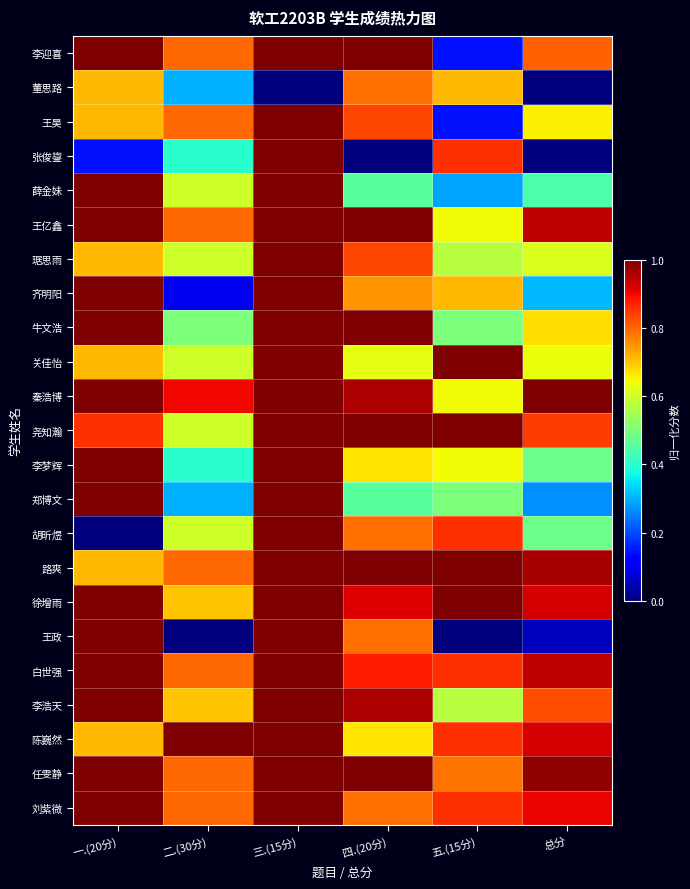

Reading right to left, transcribe all the data shown in this chart.

李迎喜: 总分=0.8	五.(15分)=0.1	四.(20分)=1.0	三.(15分)=1.0	二.(30分)=0.8	一.(20分)=1.0
董思路: 总分=0.0	五.(15分)=0.7	四.(20分)=0.8	三.(15分)=0.0	二.(30分)=0.3	一.(20分)=0.7
王昊: 总分=0.7	五.(15分)=0.1	四.(20分)=0.8	三.(15分)=1.0	二.(30分)=0.8	一.(20分)=0.7
张俊鋆: 总分=0.0	五.(15分)=0.9	四.(20分)=0.0	三.(15分)=1.0	二.(30分)=0.4	一.(20分)=0.1
薛金妹: 总分=0.4	五.(15分)=0.3	四.(20分)=0.5	三.(15分)=1.0	二.(30分)=0.6	一.(20分)=1.0
王亿鑫: 总分=0.9	五.(15分)=0.6	四.(20分)=1.0	三.(15分)=1.0	二.(30分)=0.8	一.(20分)=1.0
琚思雨: 总分=0.6	五.(15分)=0.6	四.(20分)=0.8	三.(15分)=1.0	二.(30分)=0.6	一.(20分)=0.7
齐明阳: 总分=0.3	五.(15分)=0.7	四.(20分)=0.8	三.(15分)=1.0	二.(30分)=0.1	一.(20分)=1.0
牛文浩: 总分=0.7	五.(15分)=0.5	四.(20分)=1.0	三.(15分)=1.0	二.(30分)=0.5	一.(20分)=1.0
关佳怡: 总分=0.6	五.(15分)=1.0	四.(20分)=0.6	三.(15分)=1.0	二.(30分)=0.6	一.(20分)=0.7
秦浩博: 总分=1.0	五.(15分)=0.6	四.(20分)=1.0	三.(15分)=1.0	二.(30分)=0.9	一.(20分)=1.0
尧知瀚: 总分=0.8	五.(15分)=1.0	四.(20分)=1.0	三.(15分)=1.0	二.(30分)=0.6	一.(20分)=0.9
李梦辉: 总分=0.5	五.(15分)=0.6	四.(20分)=0.7	三.(15分)=1.0	二.(30分)=0.4	一.(20分)=1.0
郑博文: 总分=0.3	五.(15分)=0.5	四.(20分)=0.5	三.(15分)=1.0	二.(30分)=0.3	一.(20分)=1.0
胡昕煜: 总分=0.5	五.(15分)=0.9	四.(20分)=0.8	三.(15分)=1.0	二.(30分)=0.6	一.(20分)=0.0
路爽: 总分=1.0	五.(15分)=1.0	四.(20分)=1.0	三.(15分)=1.0	二.(30分)=0.8	一.(20分)=0.7
徐增雨: 总分=0.9	五.(15分)=1.0	四.(20分)=0.9	三.(15分)=1.0	二.(30分)=0.7	一.(20分)=1.0
王政: 总分=0.1	五.(15分)=0.0	四.(20分)=0.8	三.(15分)=1.0	二.(30分)=0.0	一.(20分)=1.0
白世强: 总分=0.9	五.(15分)=0.9	四.(20分)=0.9	三.(15分)=1.0	二.(30分)=0.8	一.(20分)=1.0
李浩天: 总分=0.8	五.(15分)=0.6	四.(20分)=1.0	三.(15分)=1.0	二.(30分)=0.7	一.(20分)=1.0
陈巍然: 总分=0.9	五.(15分)=0.9	四.(20分)=0.7	三.(15分)=1.0	二.(30分)=1.0	一.(20分)=0.7
任雯静: 总分=1.0	五.(15分)=0.8	四.(20分)=1.0	三.(15分)=1.0	二.(30分)=0.8	一.(20分)=1.0
刘紫微: 总分=0.9	五.(15分)=0.9	四.(20分)=0.8	三.(15分)=1.0	二.(30分)=0.8	一.(20分)=1.0